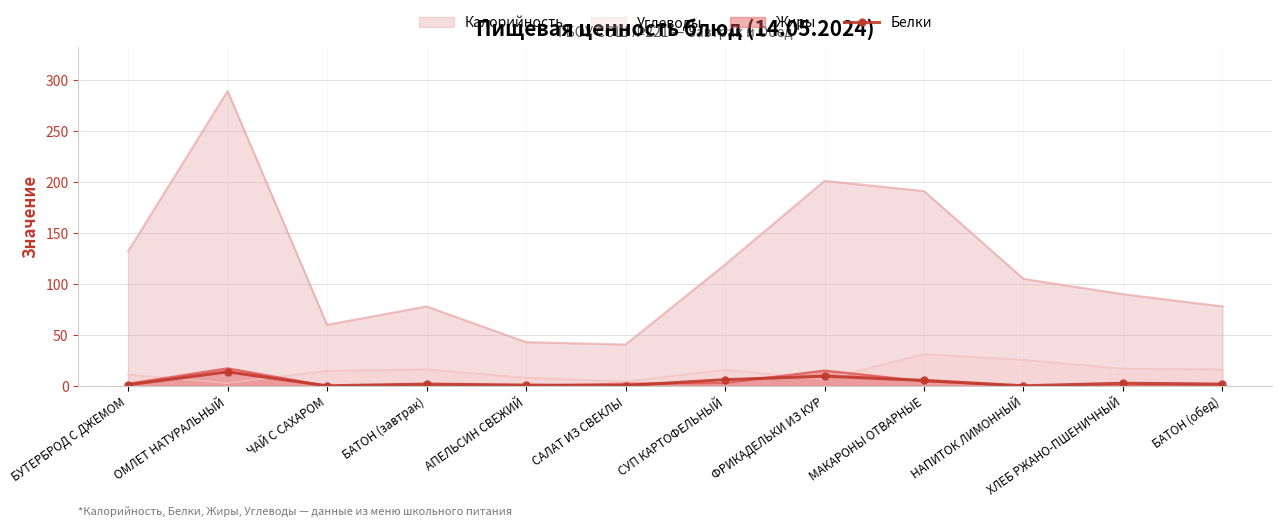

The chart shows a value of 1.9 at БАТОН (завтрак). True or false?

True